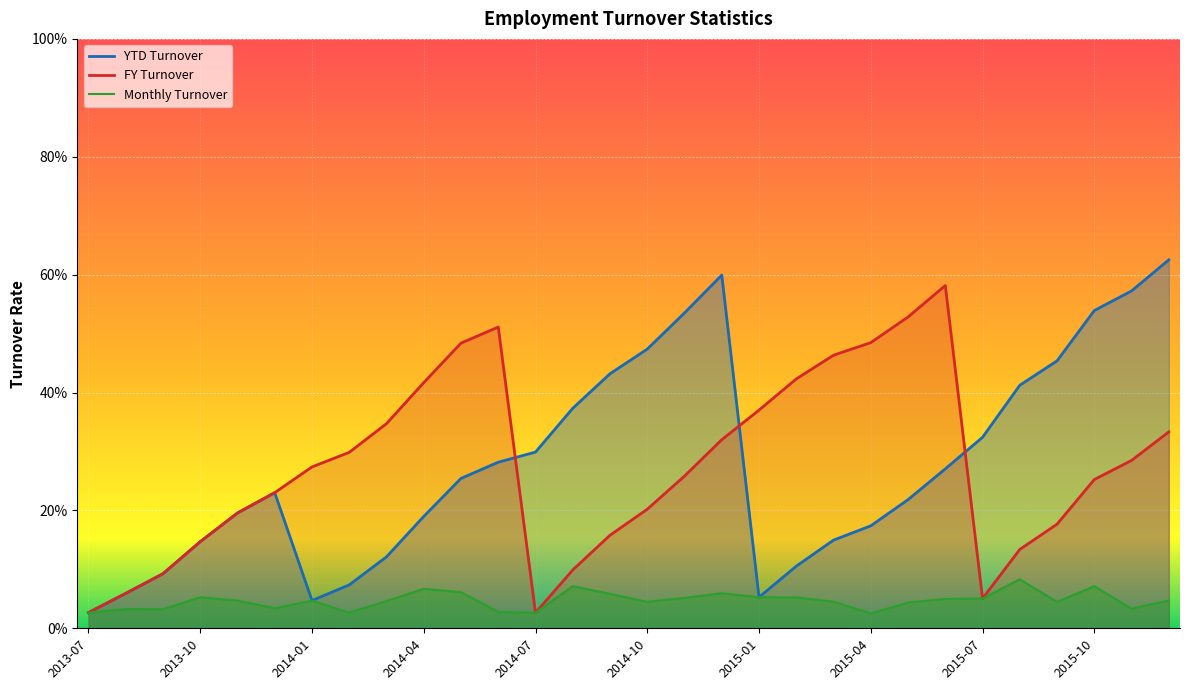

The FY Turnover series shows 0.0 at 2014-09. True or false?

False